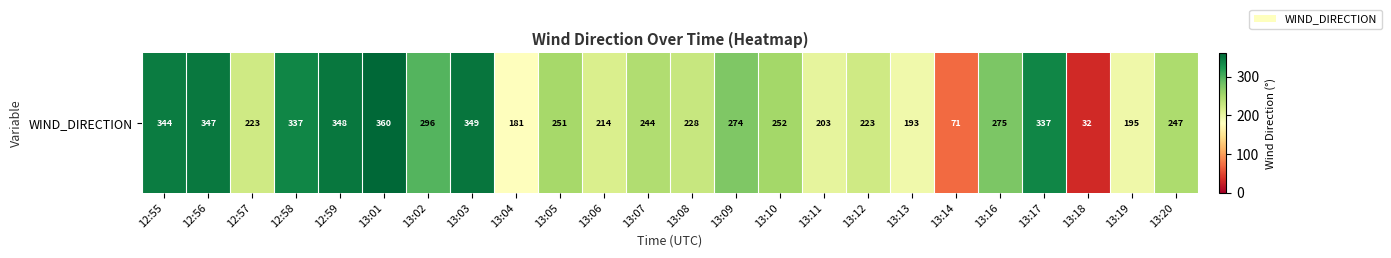

What is the smallest value displayed?

32